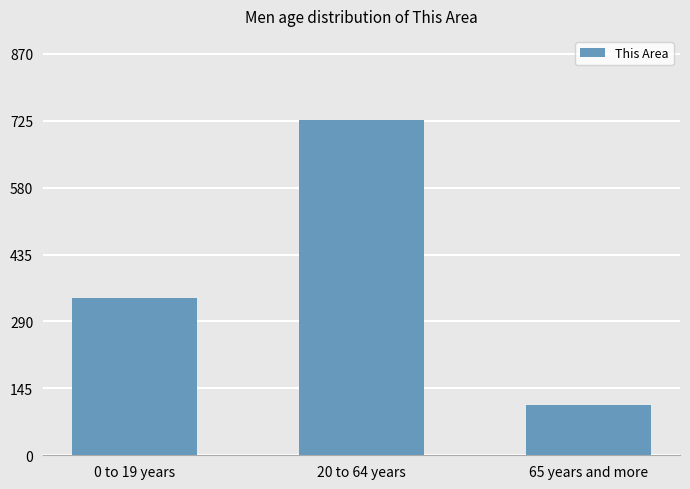

Which has a higher value, 0 to 19 years or 20 to 64 years?

20 to 64 years